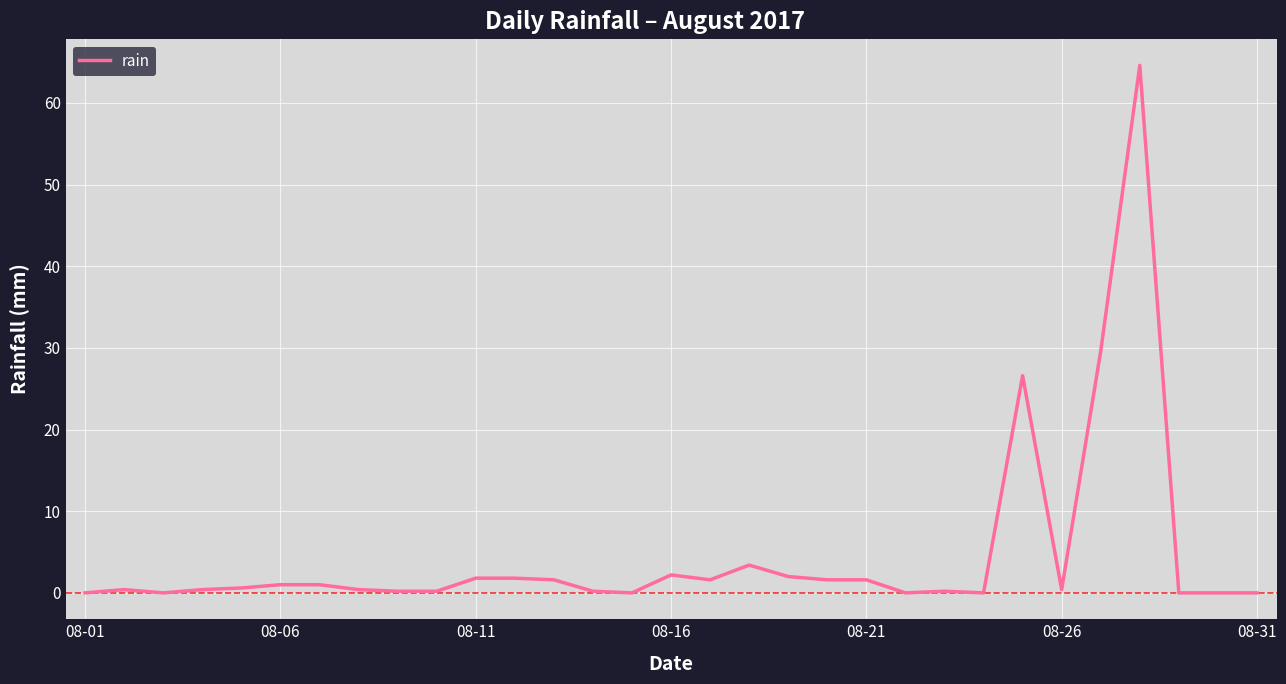

True or false: the data has more than 2 interior local peaks.

True